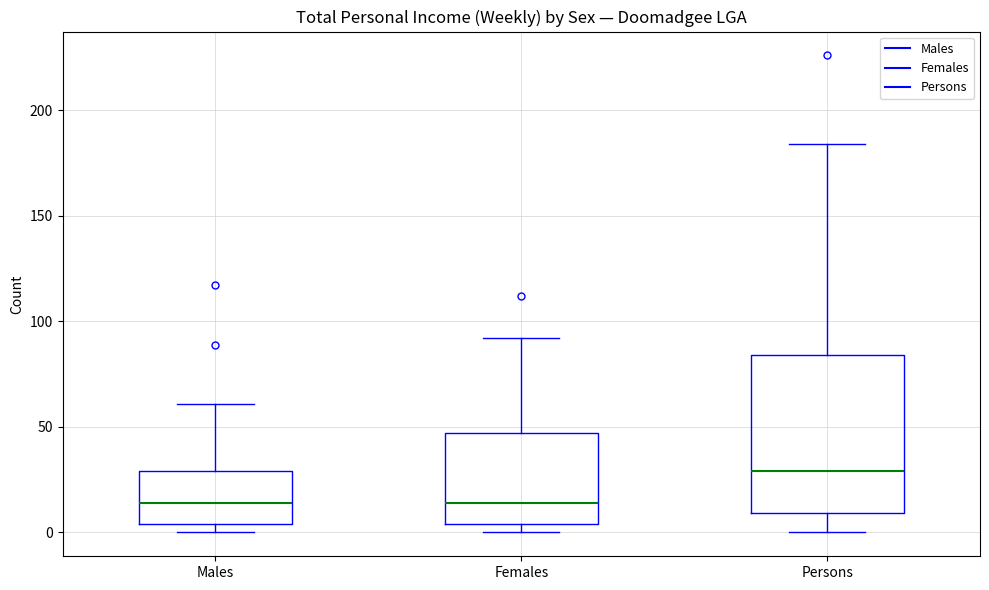

Reading left to right, transcribe this box plot: for each box, give where its median line is, the range the box spans, and where its two whiskers end, as read against the y-axis. The values are not printed on the chart, so give them approximately, as read against the axis.

Males: median 15, box 5 to 30, whiskers 0 to 60
Females: median 15, box 5 to 45, whiskers 0 to 90
Persons: median 30, box 10 to 85, whiskers 0 to 185